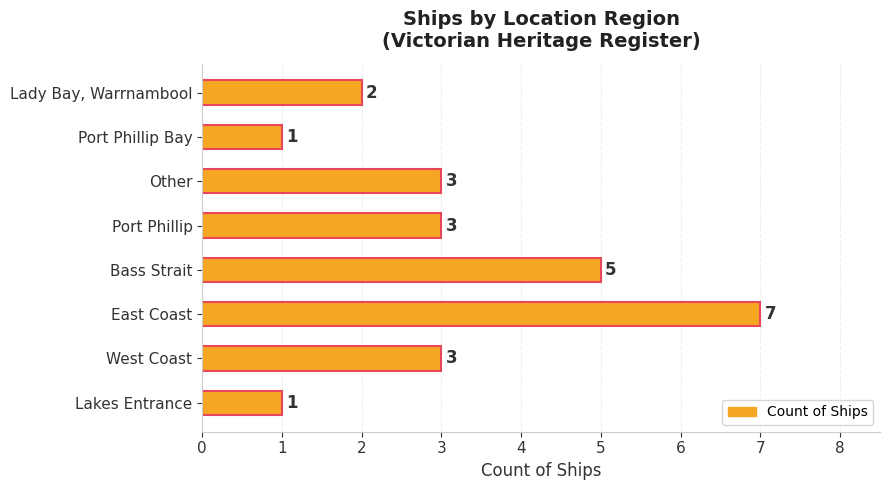

The value at Bass Strait is 5. True or false?

True